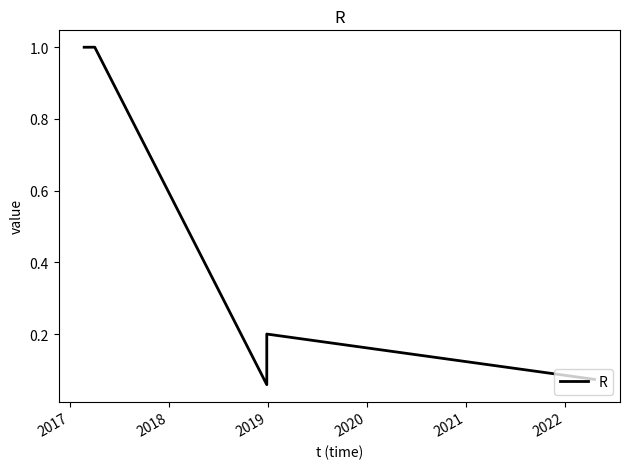

What is the sum of all values?

2.3